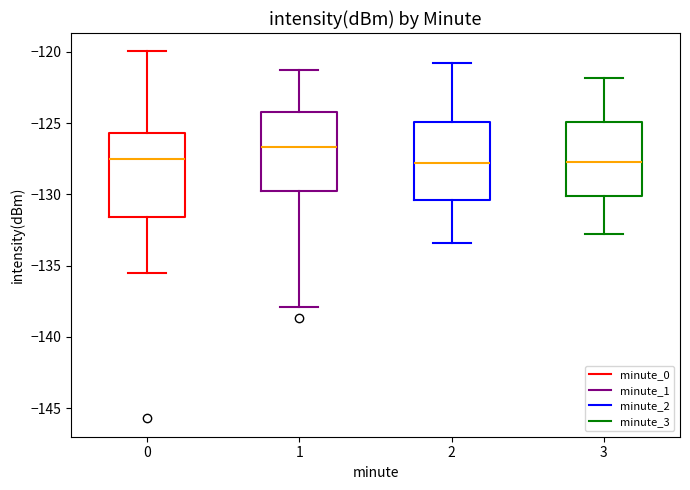

Reading left to right, transcribe this box plot: for each box, give where its median line is, the range the box spans, and where its two whiskers end, as read against the y-axis. The values are not printed on the chart, so give them approximately, as read against the axis.

0: median -127.5, box -131.5 to -125.5, whiskers -135.5 to -120.0
1: median -126.5, box -129.5 to -124.0, whiskers -138.0 to -121.5
2: median -128.0, box -130.5 to -125.0, whiskers -133.5 to -121.0
3: median -127.5, box -130.0 to -125.0, whiskers -133.0 to -122.0